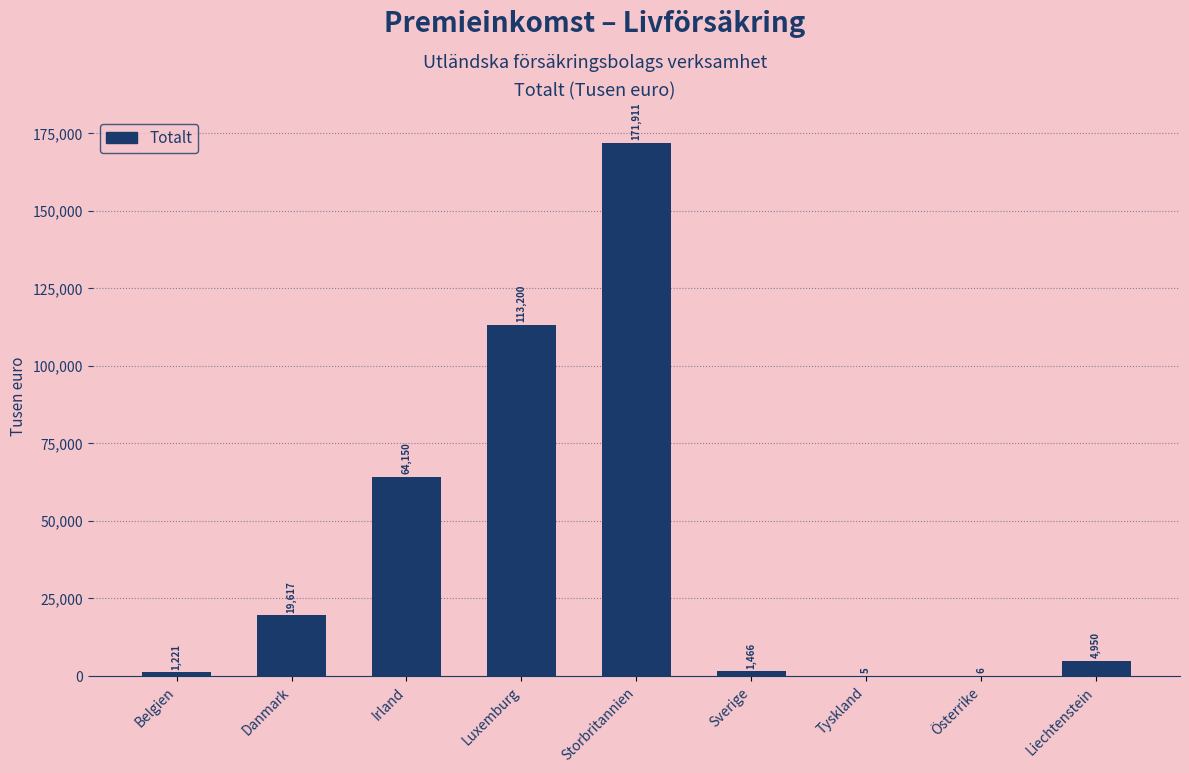

What is the sum of the values at Irland and Sverige?

65616.0